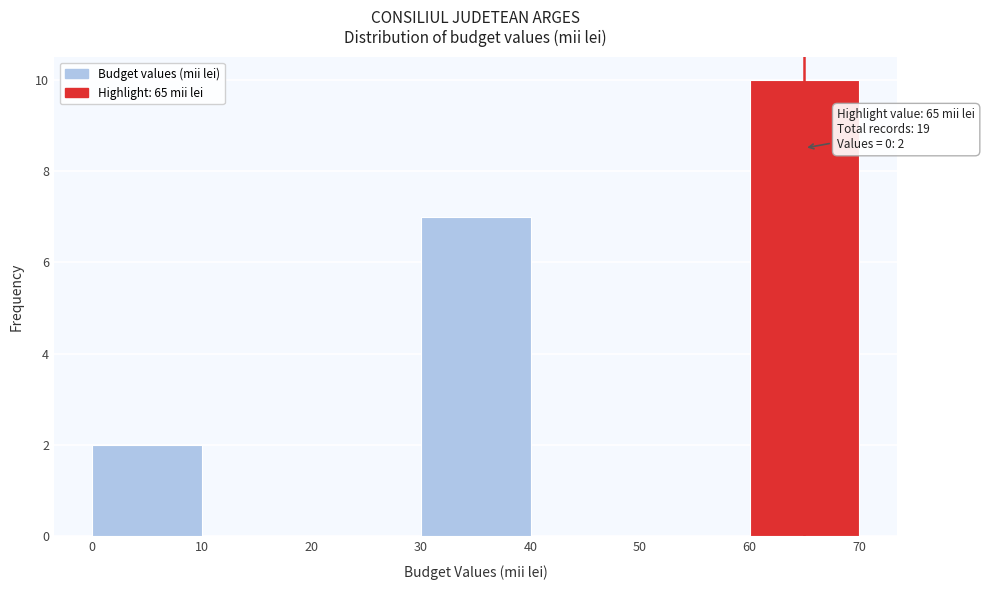

Which range on the x-axis has the tallest bar?

60 to 70